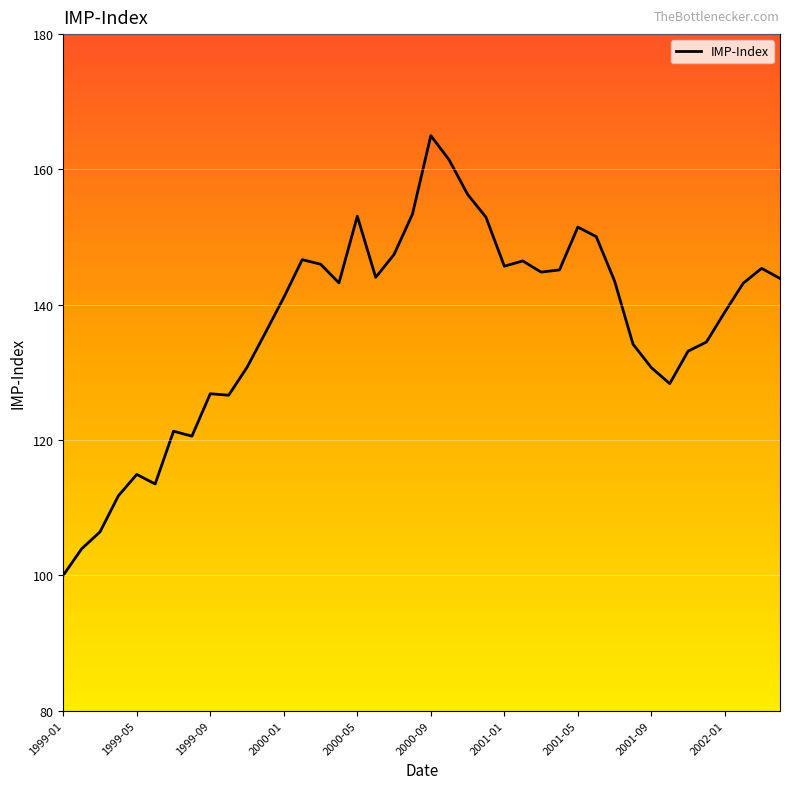

What is the smallest value displayed?

100.0